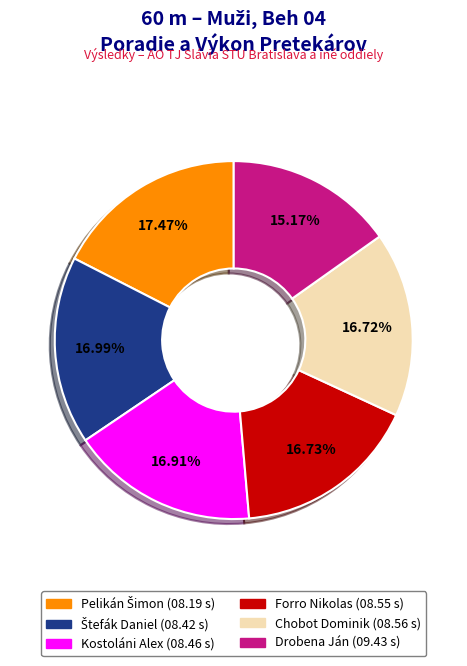

Does Forro Nikolas account for over 50% of the chart?

No